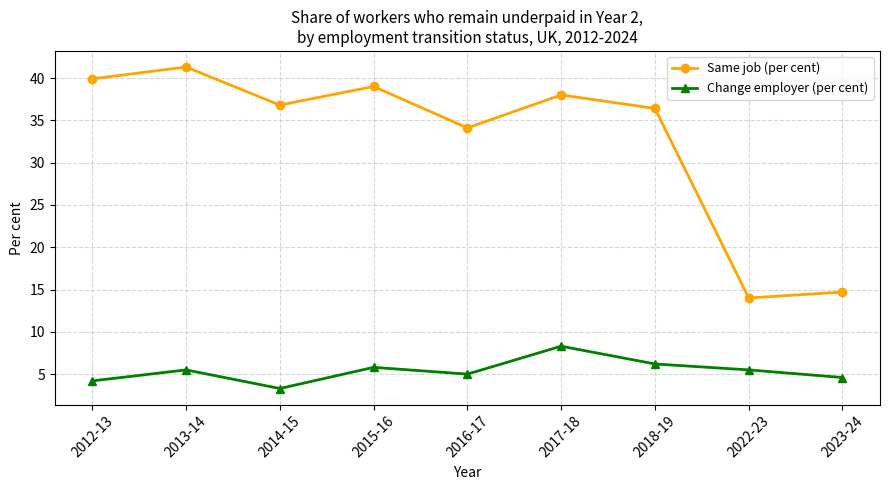

Which series has the largest total across all categories?

Same job (per cent)